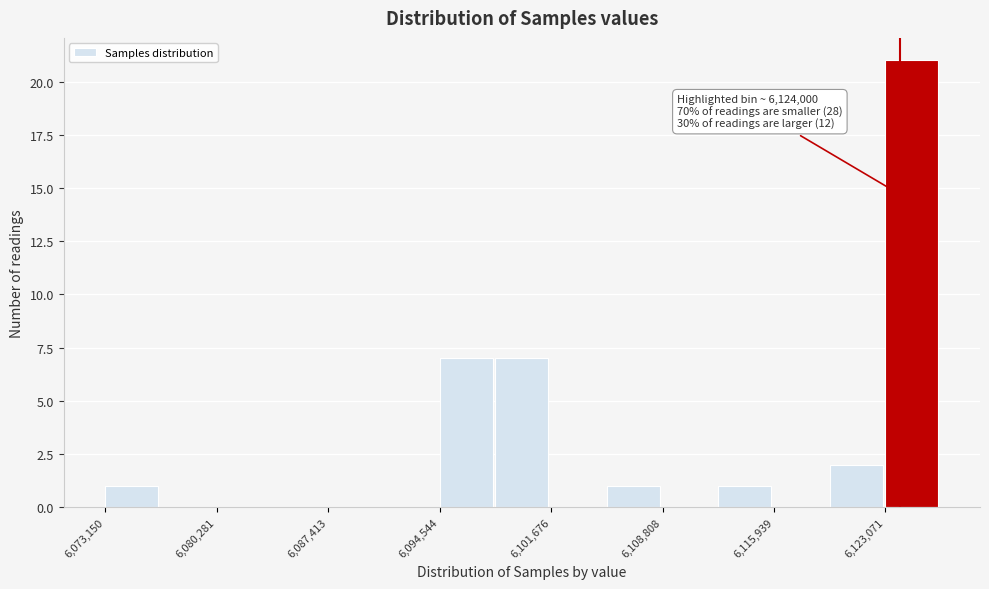

Around what value on the x-axis is the tallest bar? Give the approximate position of its centre, as read against the axis.

6125000